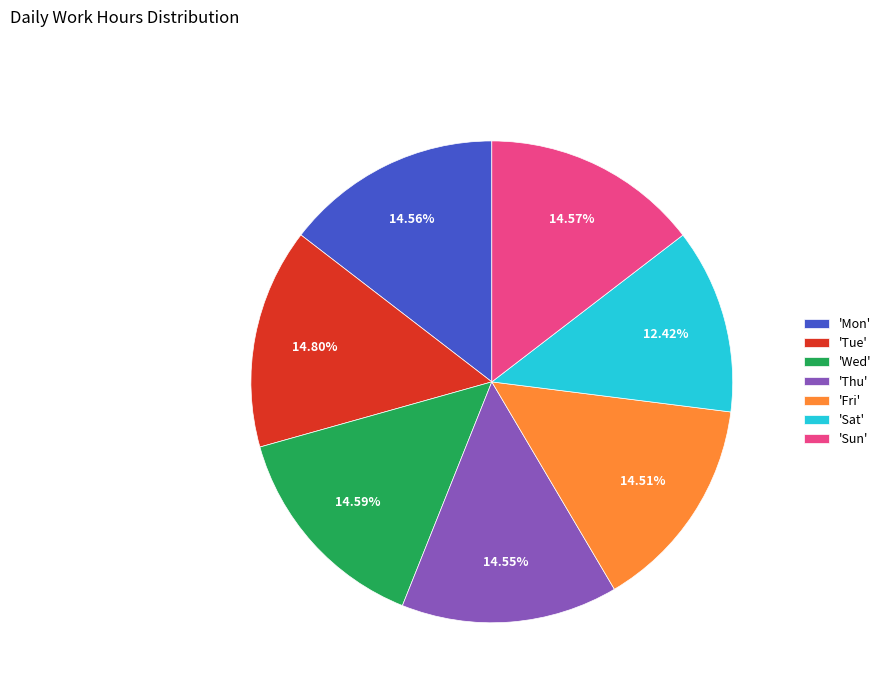

What is the ratio of the value at 'Fri' to the value at 'Mon'?

1.0